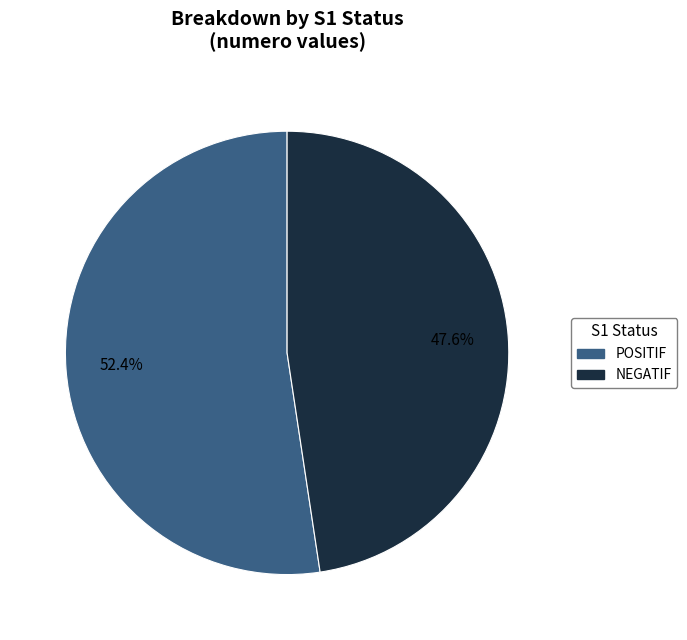

Is there any slice that represents more than half of the pie?

Yes